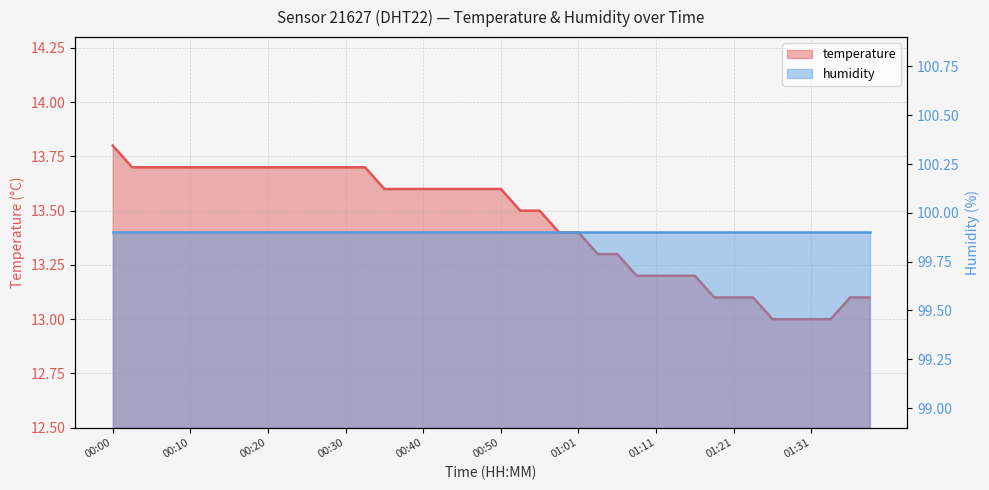

Reading left to right, list all the values displayed in this chart.

13.8	13.7	13.7	13.7	13.7	13.7	13.7	13.7	13.7	13.7	13.7	13.7	13.7	13.7	13.6	13.6	13.6	13.6	13.6	13.6	13.6	13.5	13.5	13.4	13.4	13.3	13.3	13.2	13.2	13.2	13.2	13.1	13.1	13.1	13.0	13.0	13.0	13.0	13.1	13.1